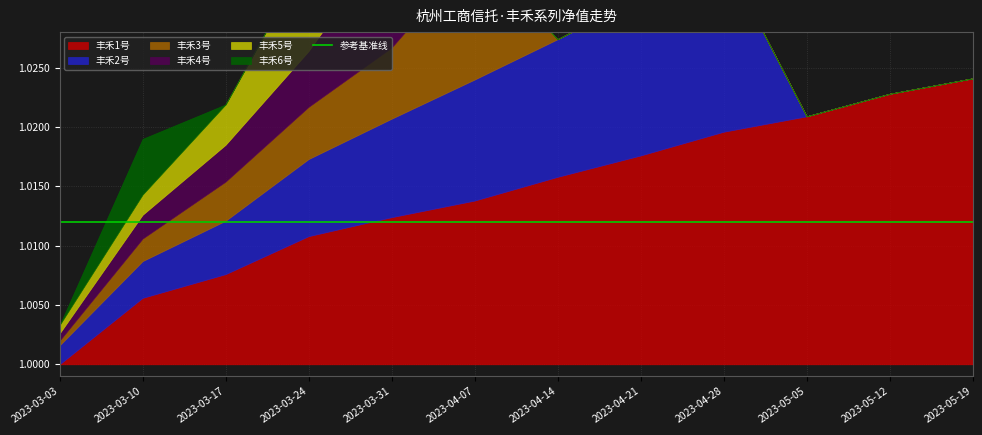

Which category has the highest value in the 丰禾4号 series?

2023-03-31